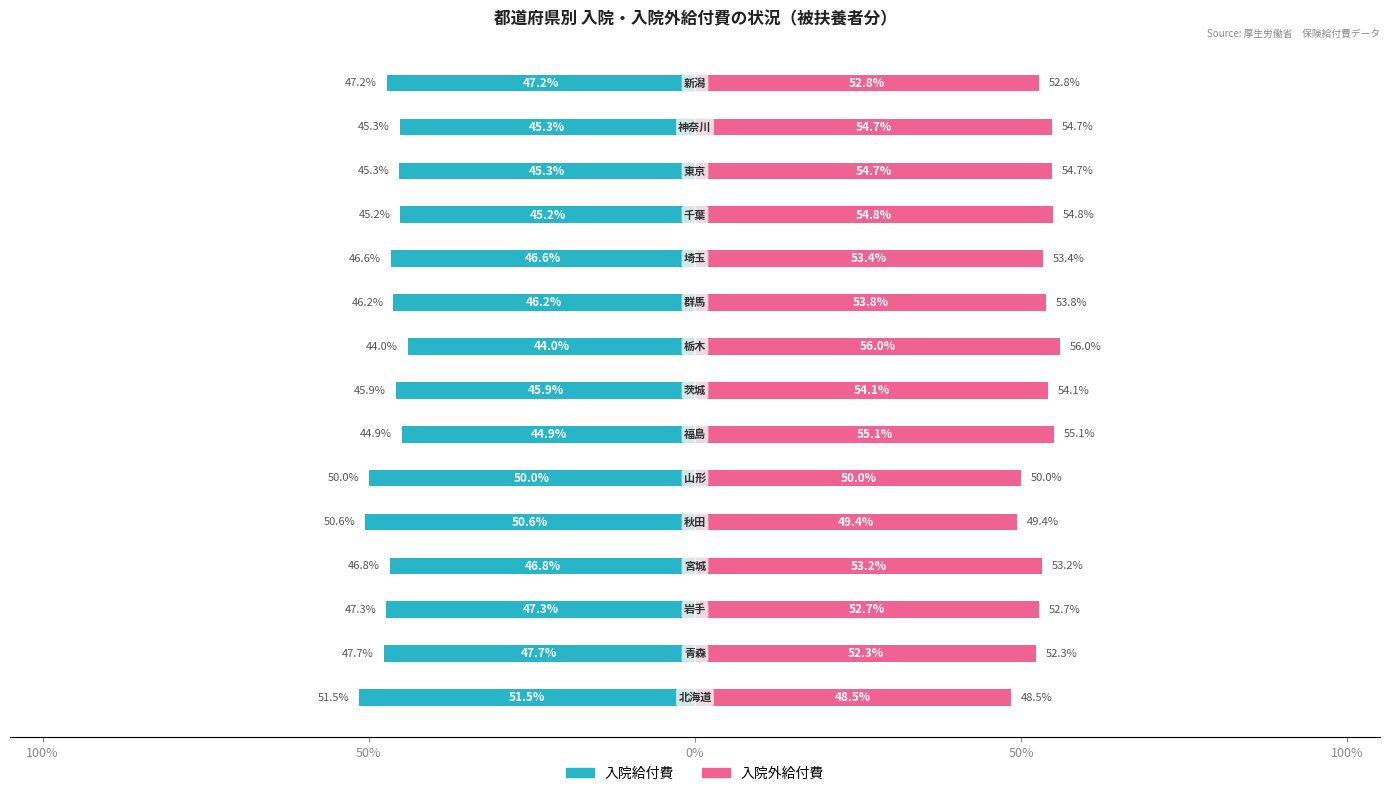

How many categories are shown in the chart?

15